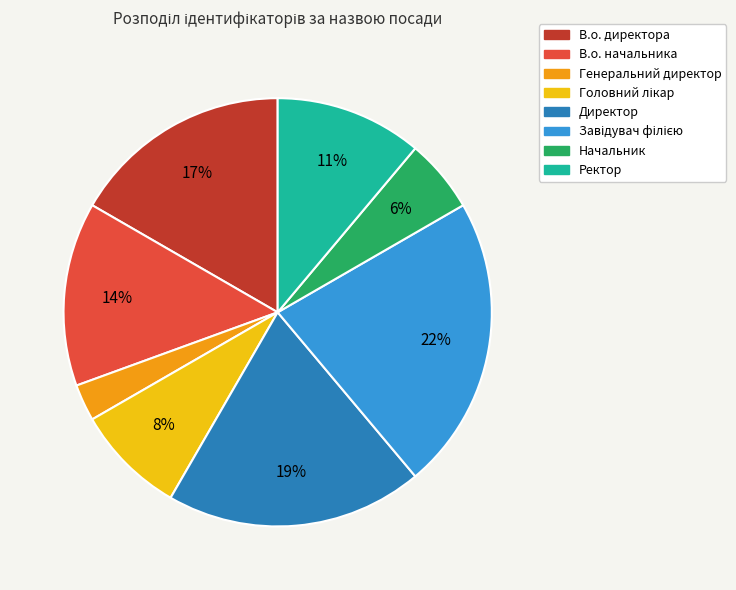

To the nearest percent, what is the difference between the В.о. директора and Генеральний директор slice percentages?

14%